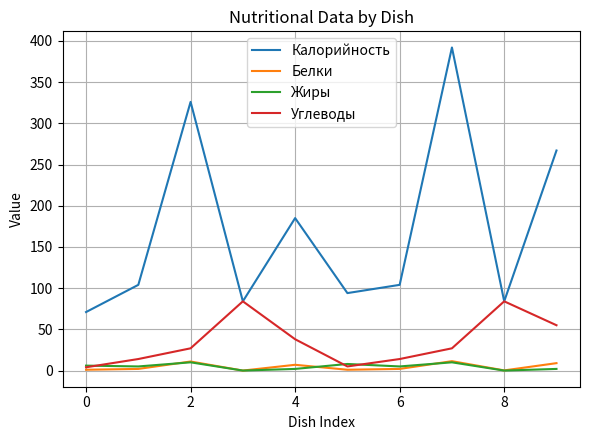

Which series has the widest spread of values?

Калорийность